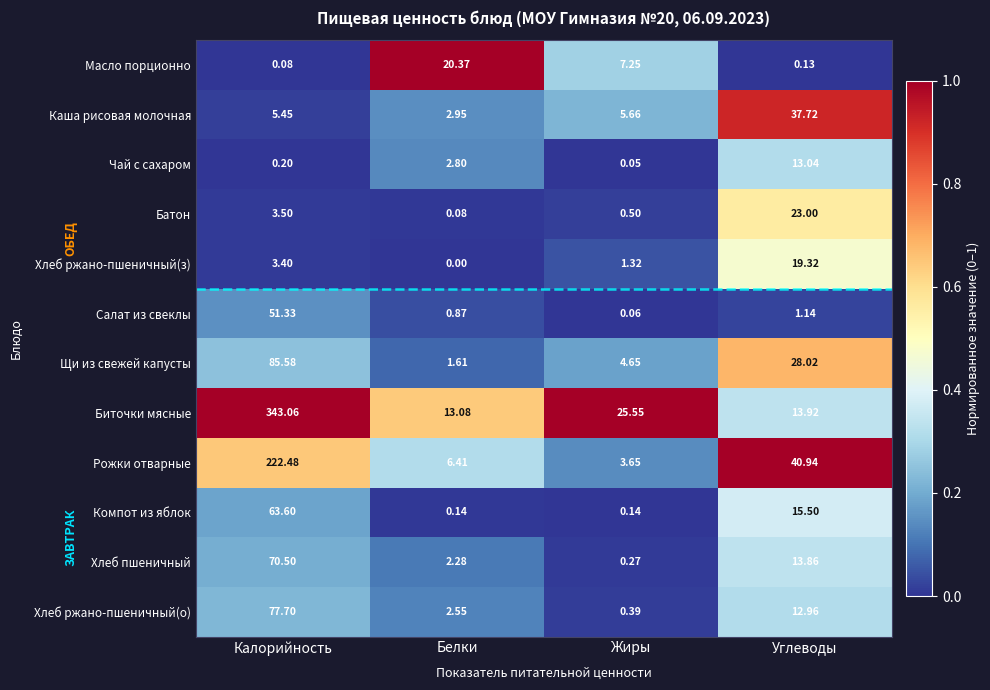

Which series has the widest spread of values?

Биточки мясные